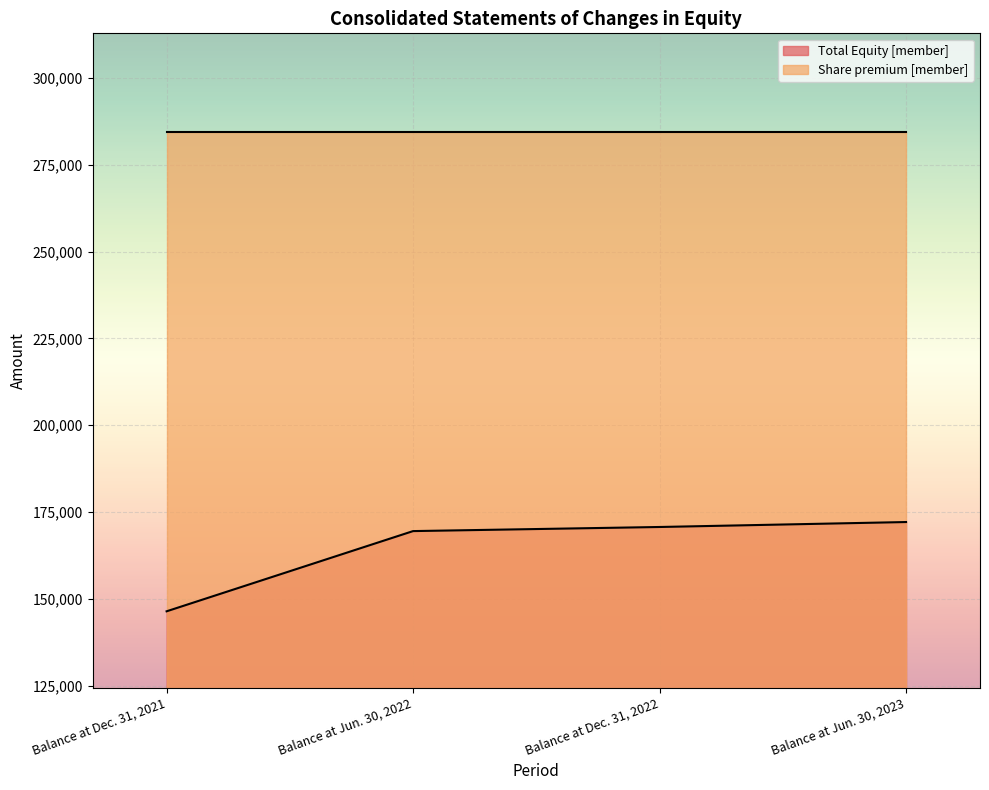

Does the chart display data point markers on the line(s)?

No